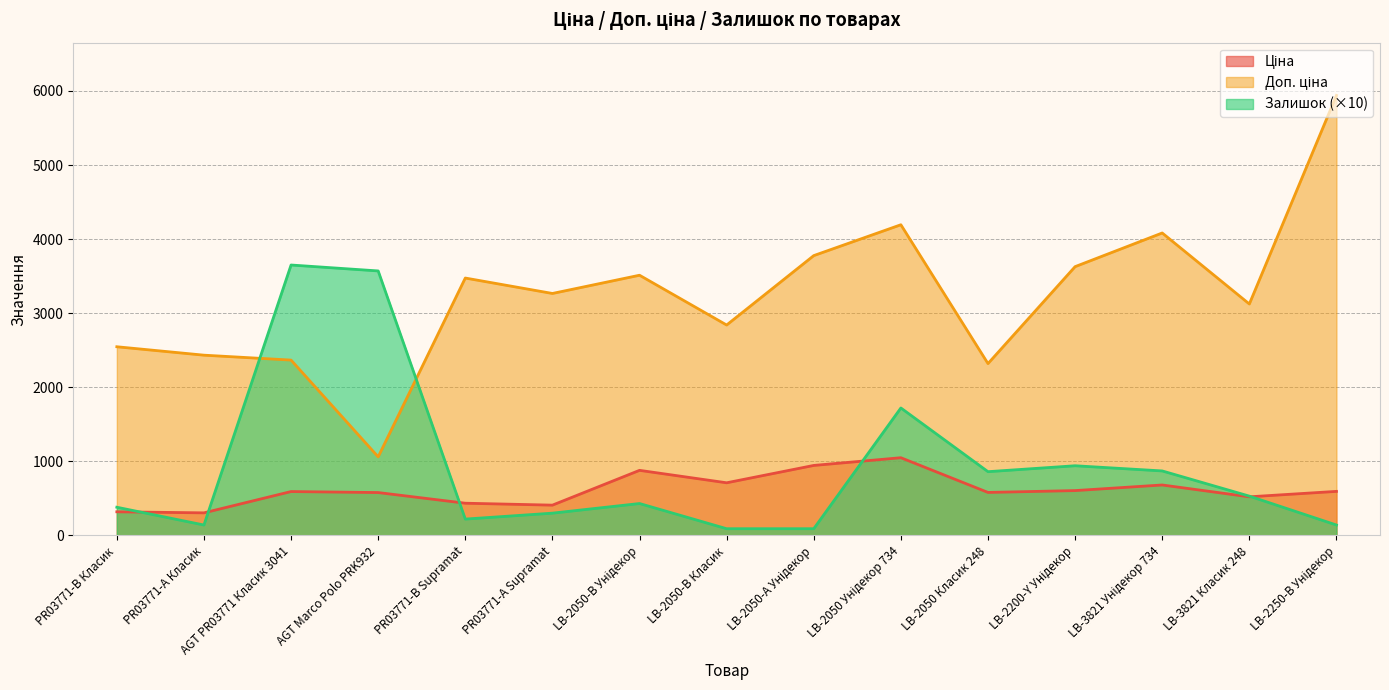

Reading left to right, list all the values displayed in this chart.

Ціна: 318.3	304.1	591.6	578.1	434.3	408.2	878.0	710.0	944.2	1048.4	579.8	604.6	680.4	520.6	594.0
Доп. ціна: 2546.4	2432.8	2366.5	1060.0	3474.1	3265.8	3511.9	2839.8	3777.0	4193.5	2319.2	3627.9	4082.3	3123.8	5940.0
Залишок: 380.0	140.0	3650.0	3570.0	220.0	300.0	430.0	90.0	90.0	1720.0	860.0	940.0	870.0	530.0	140.0